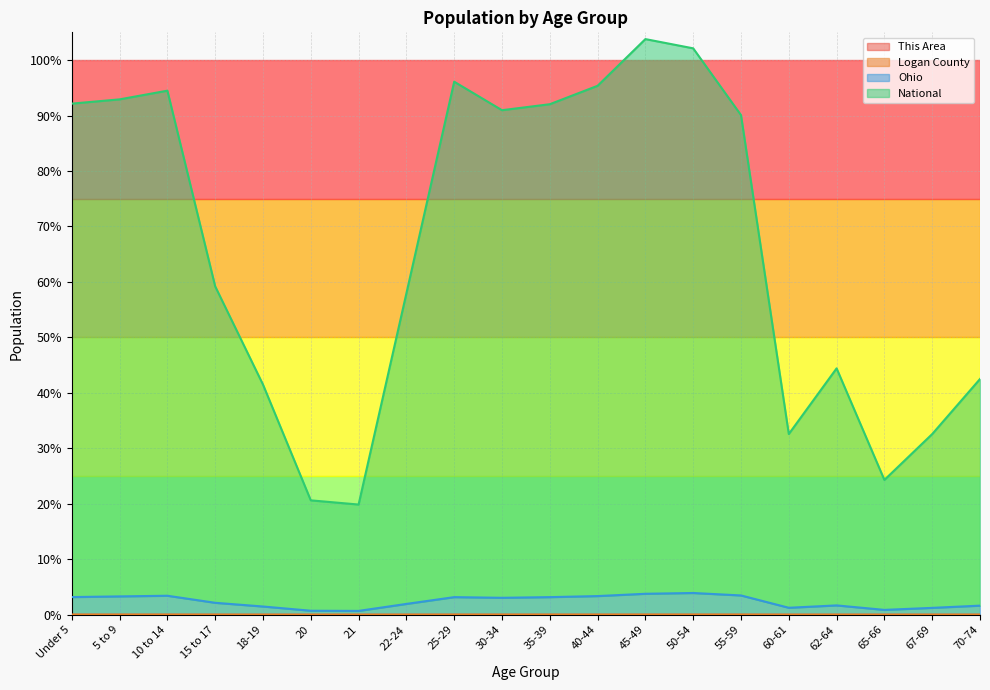

True or false: Logan County and National cross at least once.

False